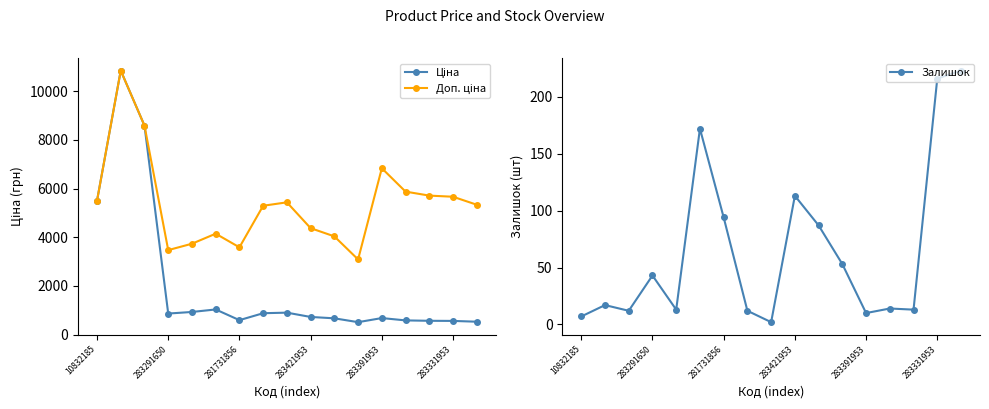

Rank the series by their average value, from lowest to highest.

Залишок, Ціна, Доп. ціна